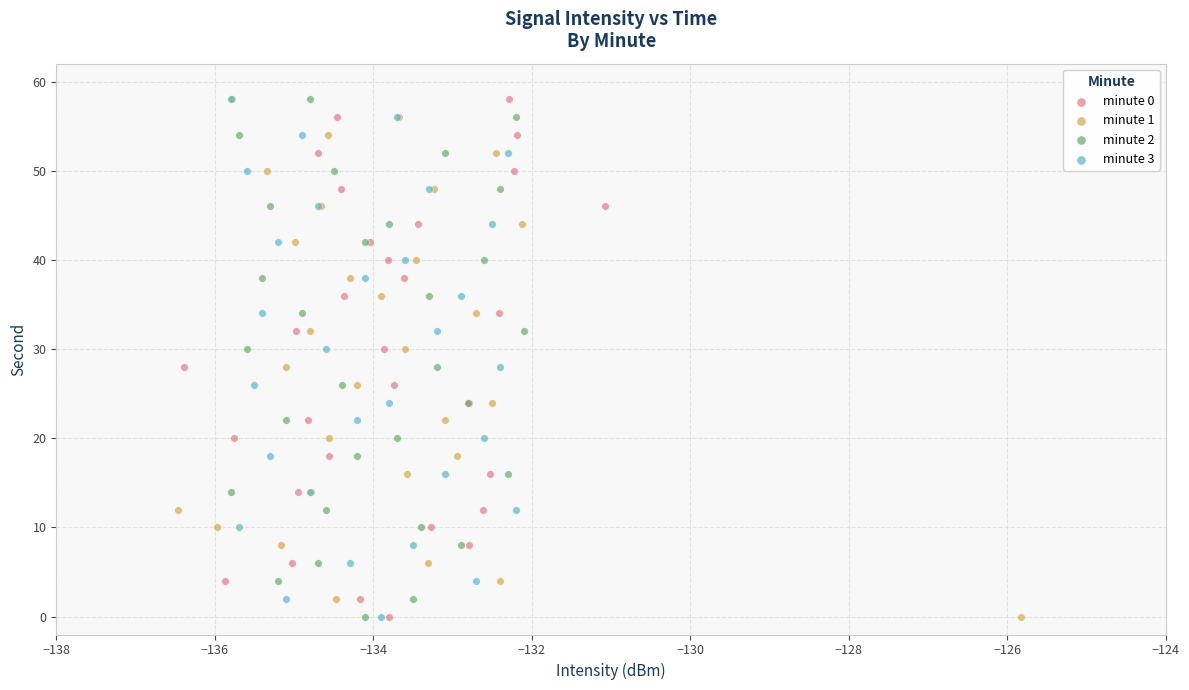

What are all the series names shown in the legend?

minute 0, minute 1, minute 2, minute 3